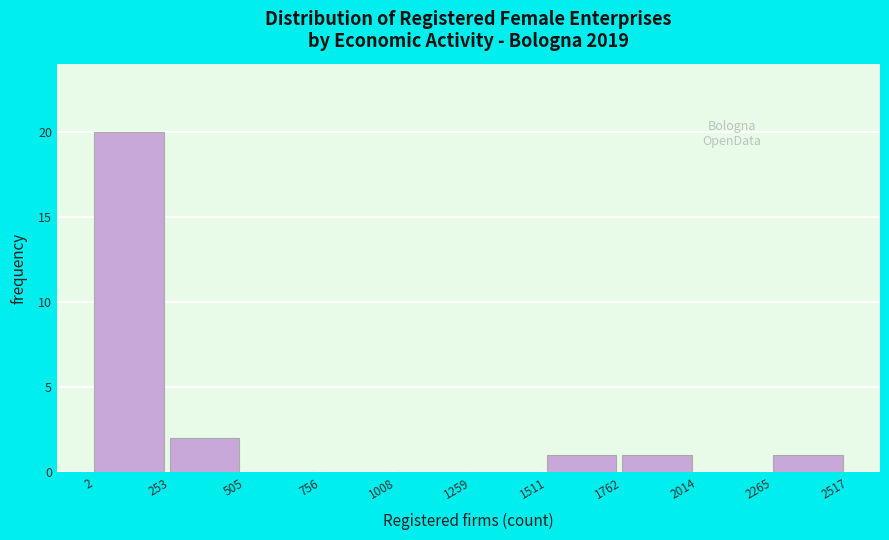

What is the height of the bar covering 2 to 253 on the x-axis? The values are not printed on the chart, so give them approximately, as read against the axis.

20